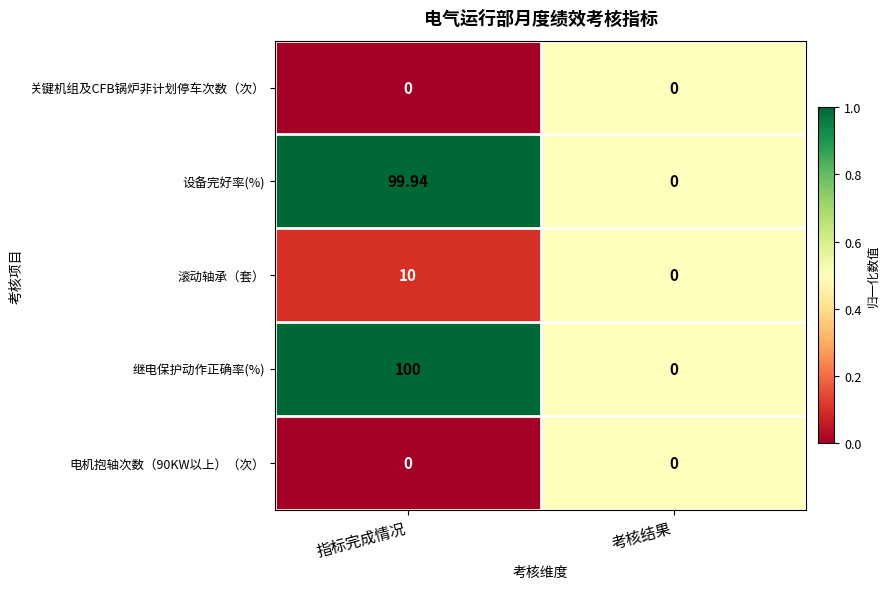

What is the greatest value displayed?

100.0